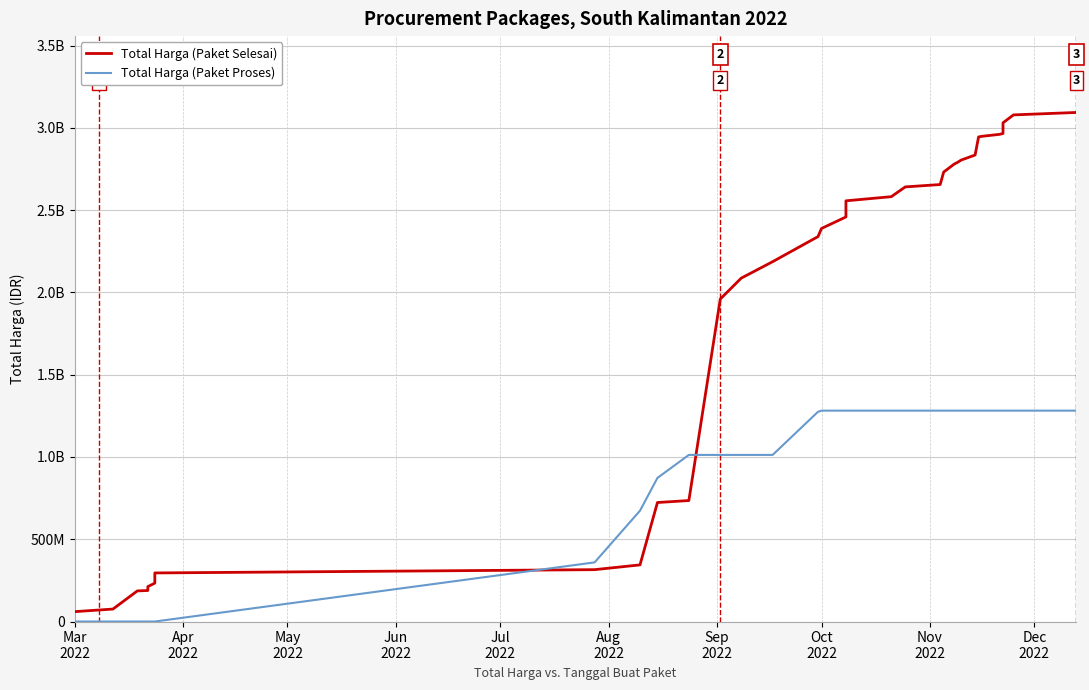

What is the highest value of the Total Harga (Paket Selesai) series?

3093919245